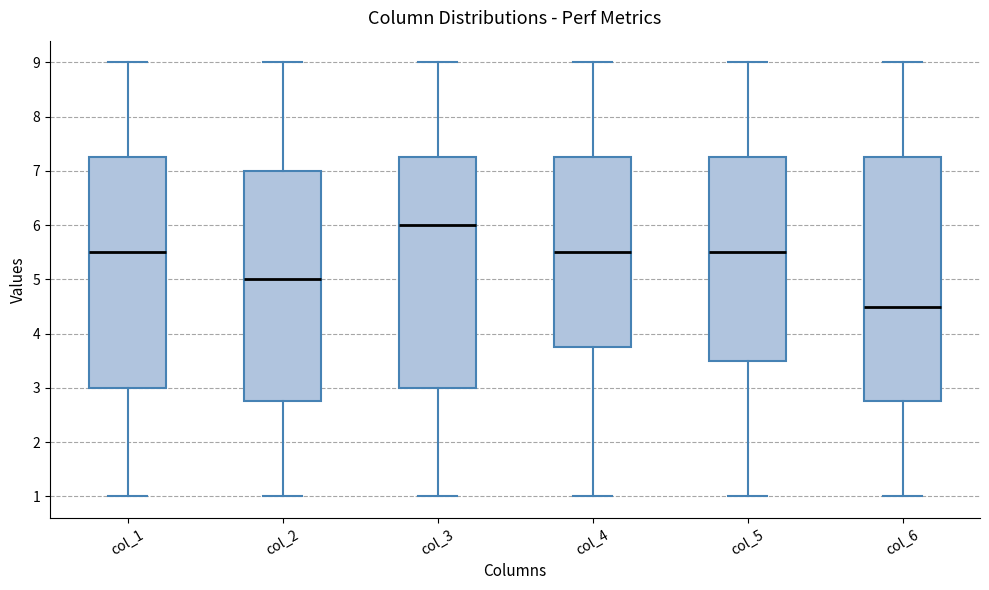

Which box's median line is the lowest?

col_6